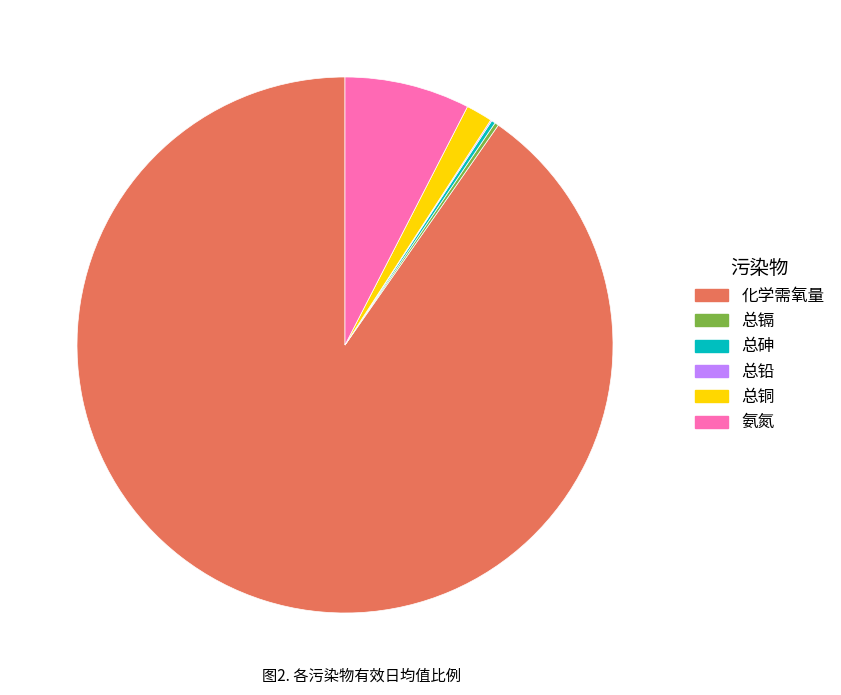

Which category accounts for the majority?

化学需氧量